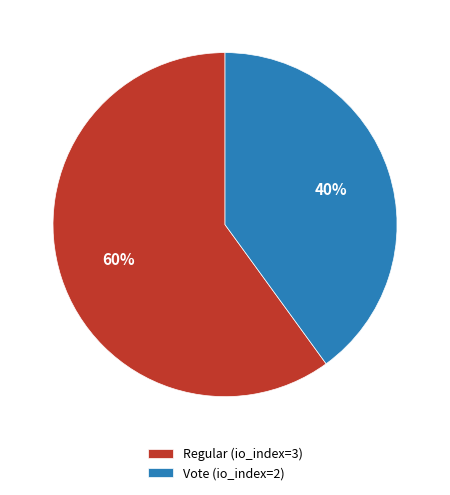

Do Regular (io_index=3) and Vote (io_index=2) together represent more than half of the pie?

Yes